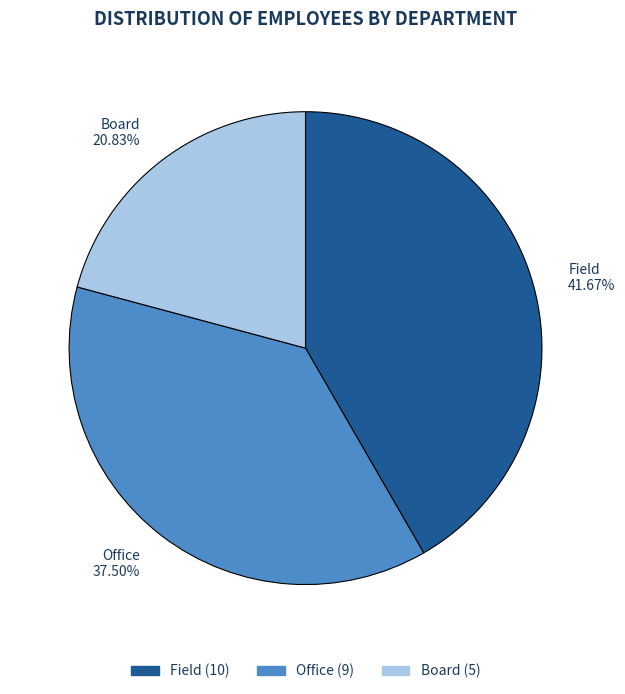

To the nearest percent, what percentage of the pie is Field?

42%